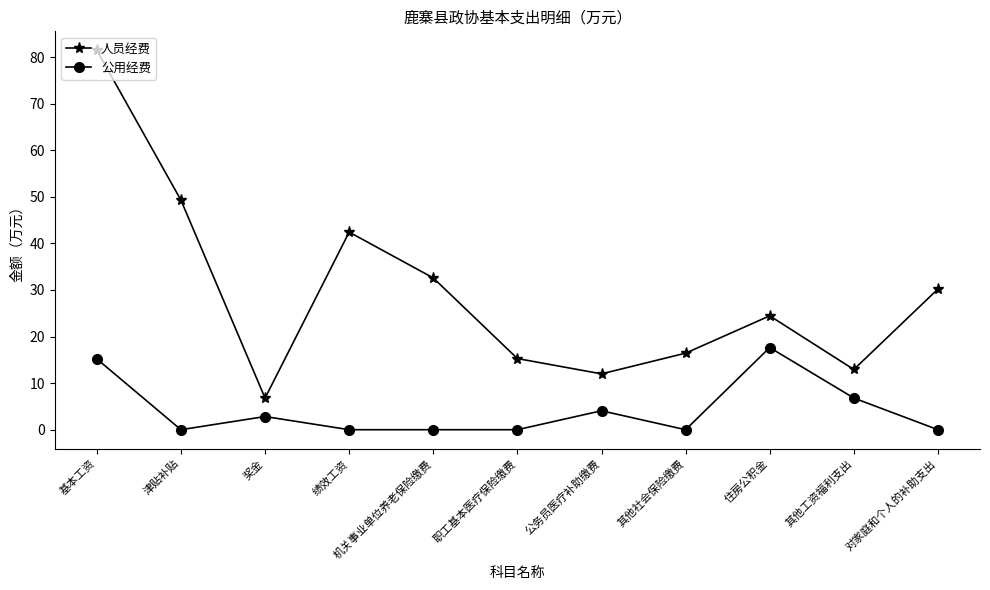

What is the greatest value displayed?

81.5